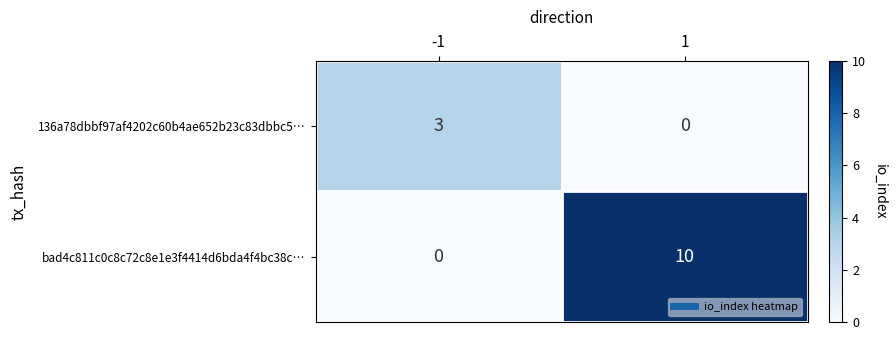

What is the maximum value for 136a78dbbf97af4202c60b4ae652b23c83dbbc5…?

3